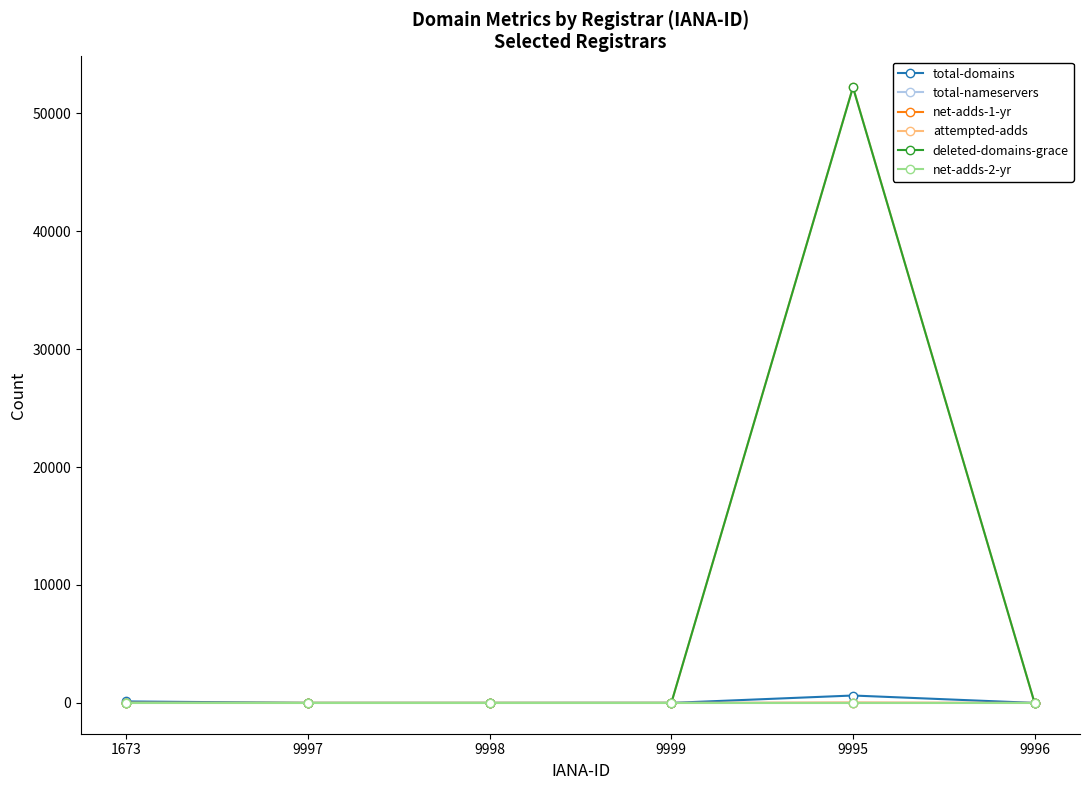

Is it true that attempted-adds equals 17489 at 9998?

False